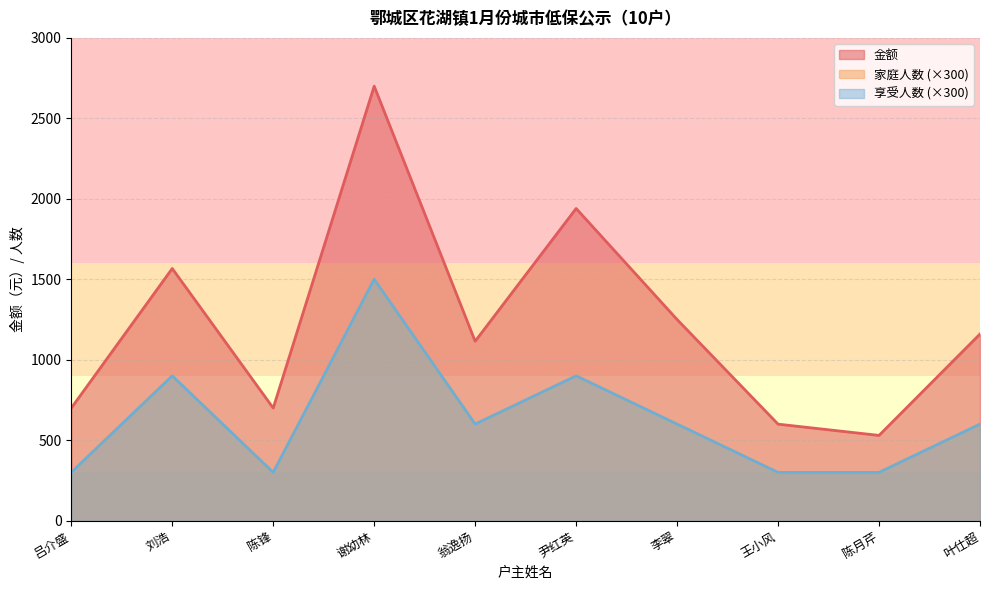

Where is the first local maximum for 家庭人数?

刘浩